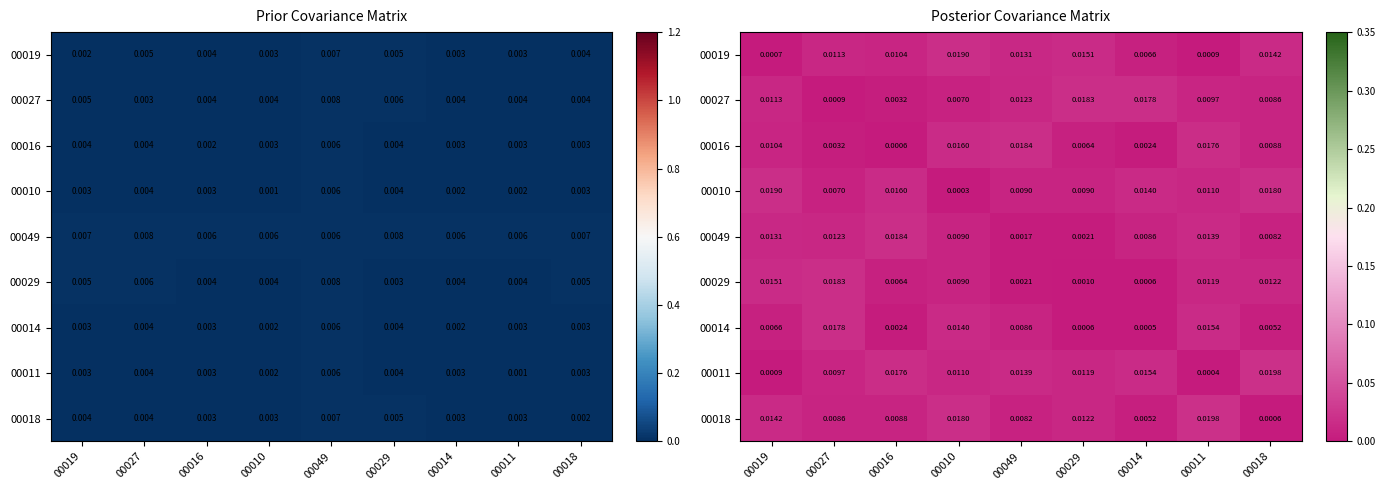

At which category does the chart reach its peak across all series?

00018